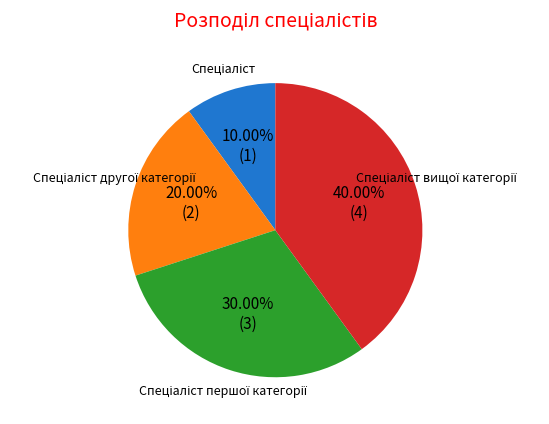

Does any single category account for the majority?

No